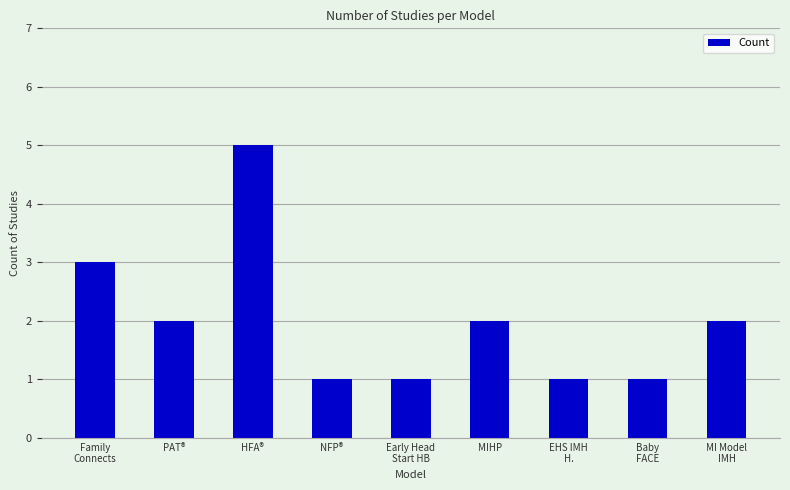

Approximately how many times larger is the value at Early Head
Start HB compared to MIHP?

0.5